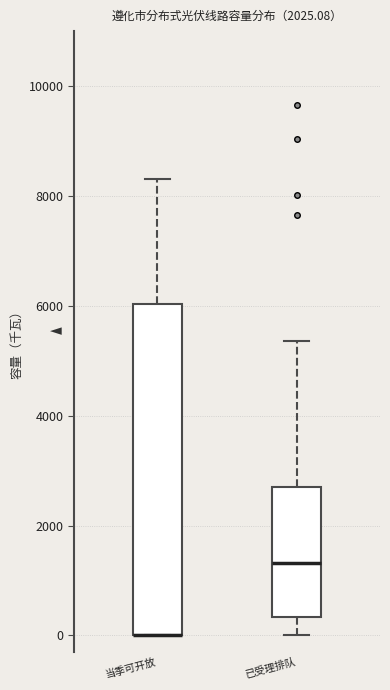

Reading left to right, read every box against the y-axis: the position of its median line, the range the box covers, and the ends of its whiskers. The values are not printed on the chart, so give them approximately, as read against the axis.

当季可开放: median 0 (drawn on the box's lower edge), box 0 to 6000, whiskers 0 to 8400
已受理排队: median 1400, box 400 to 2800, whiskers 0 to 5400